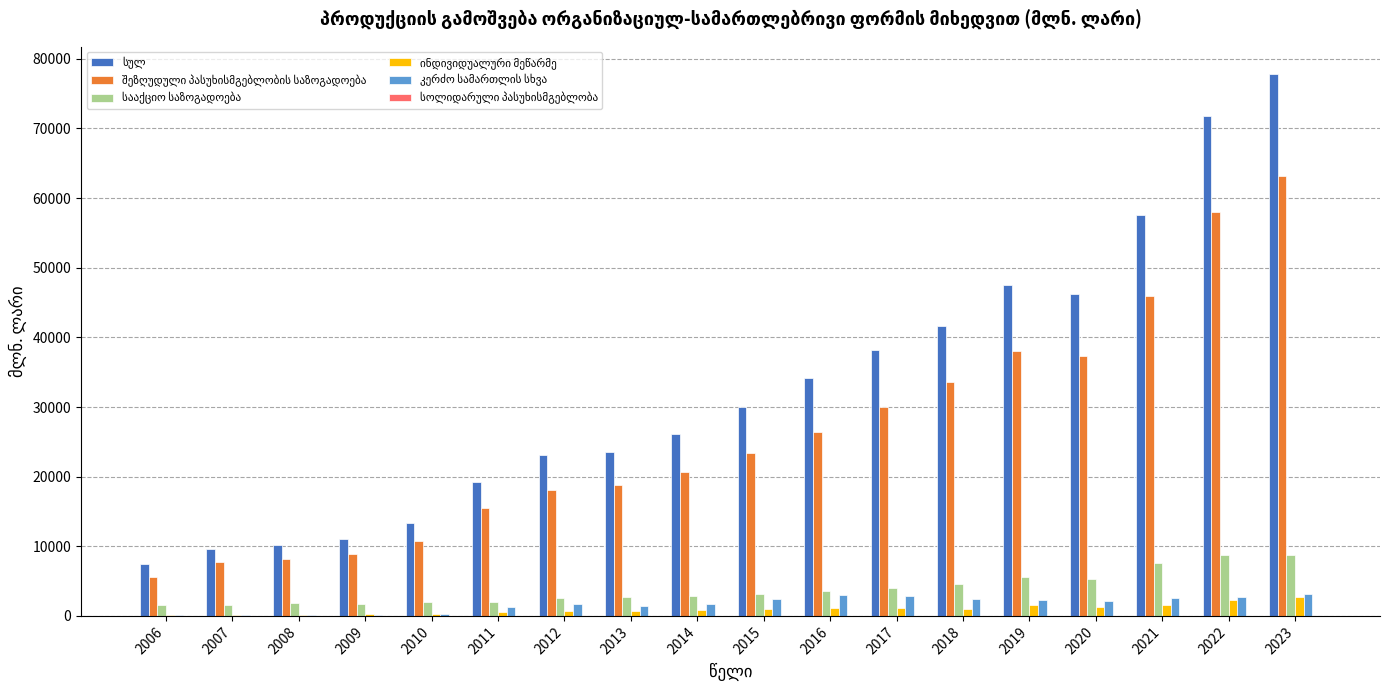

What is the greatest value displayed?

77859.3